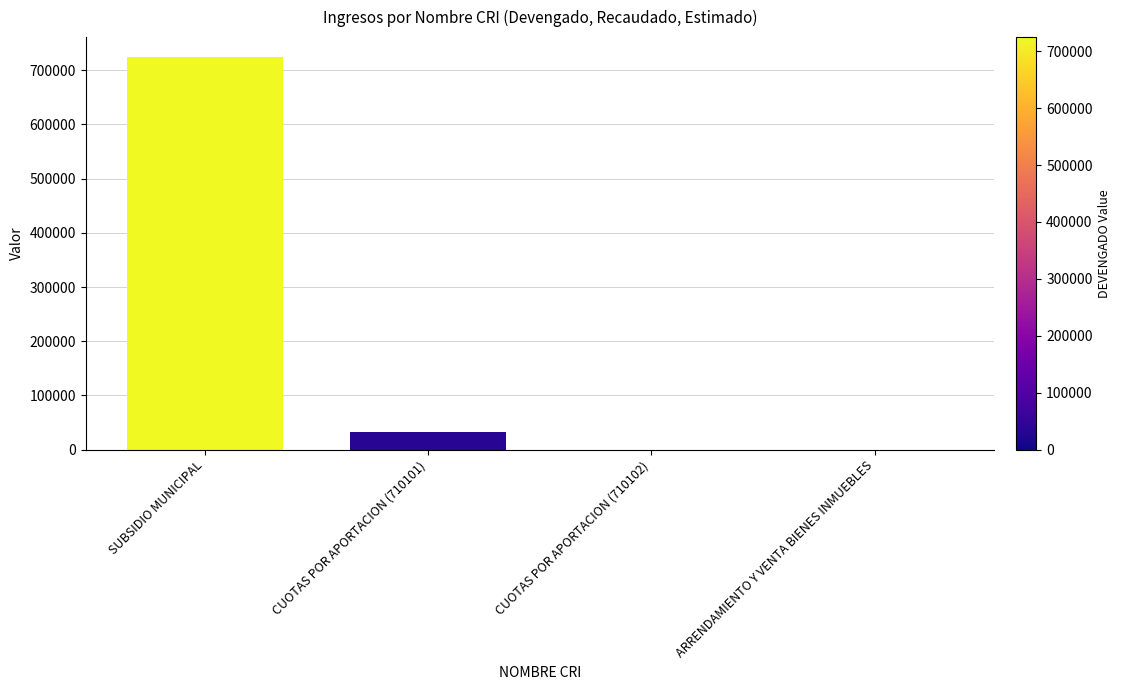

The value at ARRENDAMIENTO Y VENTA BIENES INMUEBLES is 0.0. True or false?

True